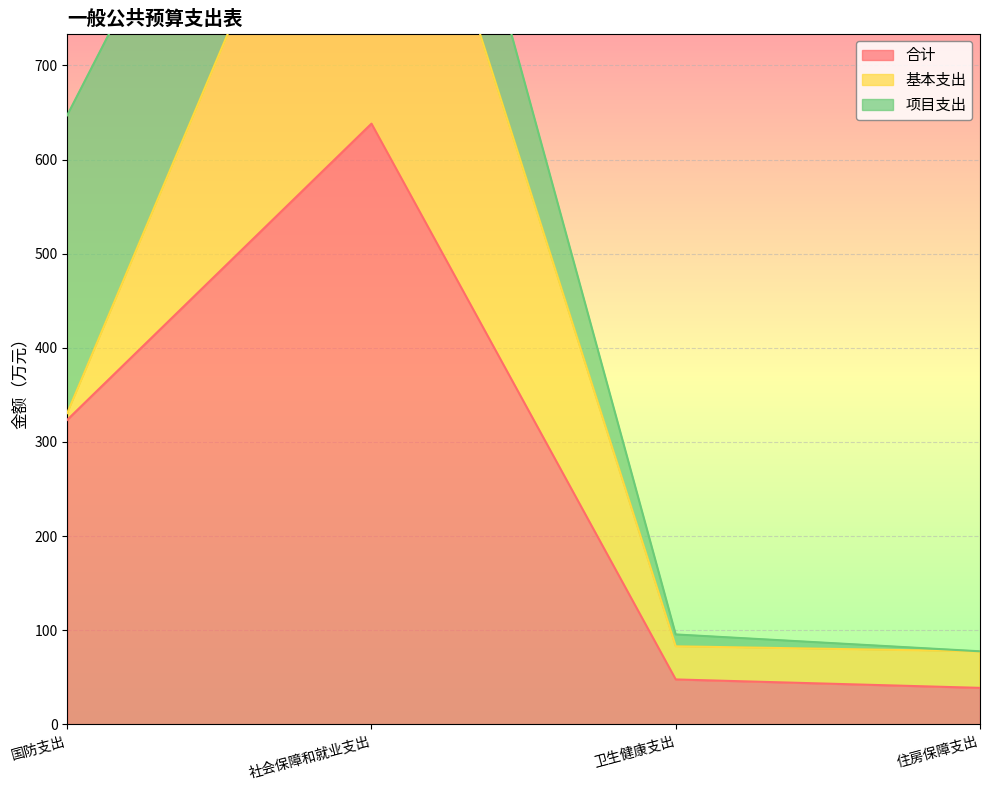

Reading right to left, transcribe all the data shown in this chart.

合计: 38.8	47.8	638.1	323.5
基本支出: 38.8	35.2	456.1	7.2
项目支出: 0.0	12.6	182.1	316.3